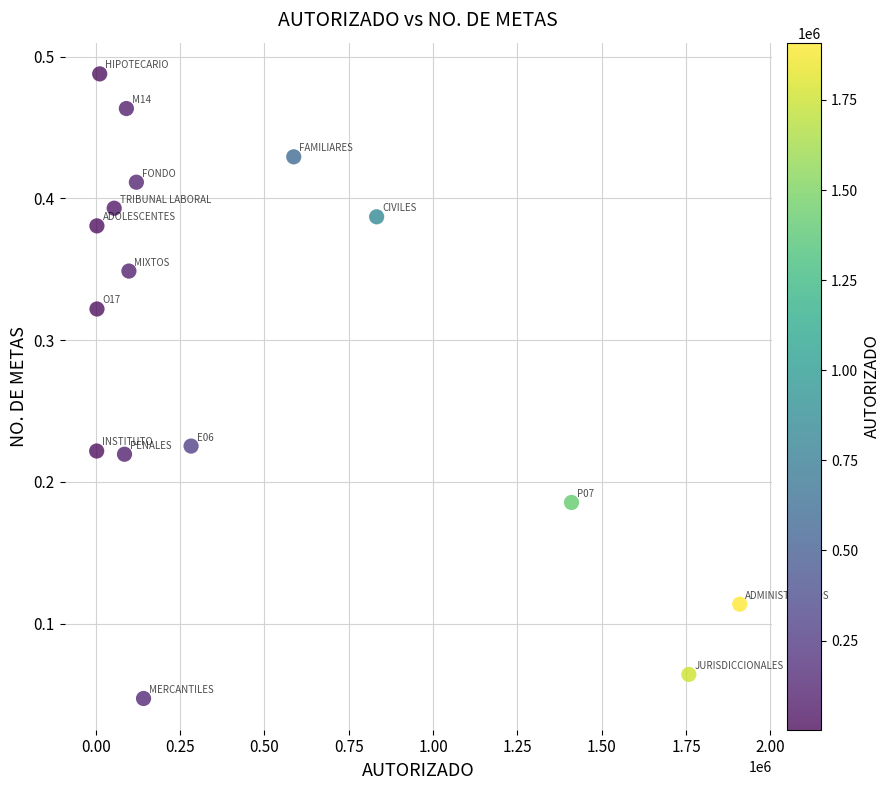

What is the range of X values (max minus min)?

1906640.0